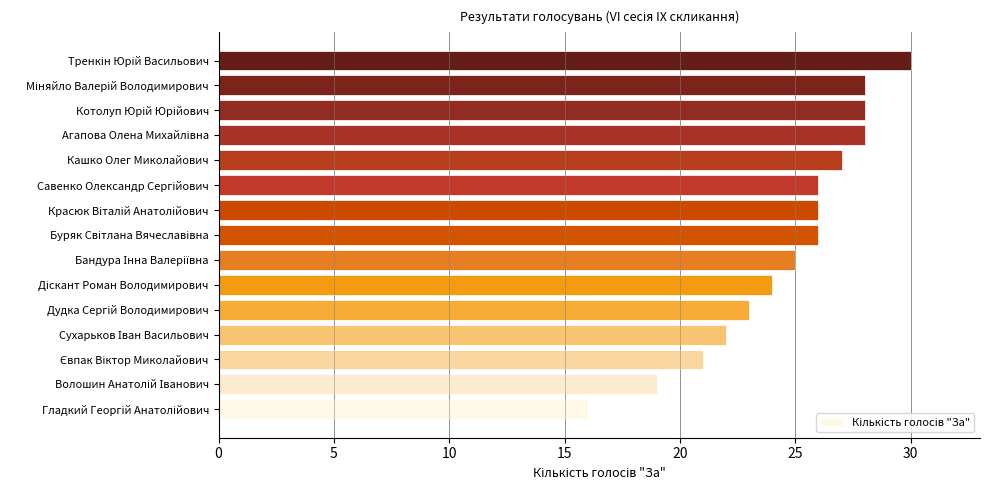

Reading bottom to top, transcribe all the data shown in this chart.

16	19	21	22	23	24	25	26	26	26	27	28	28	28	30